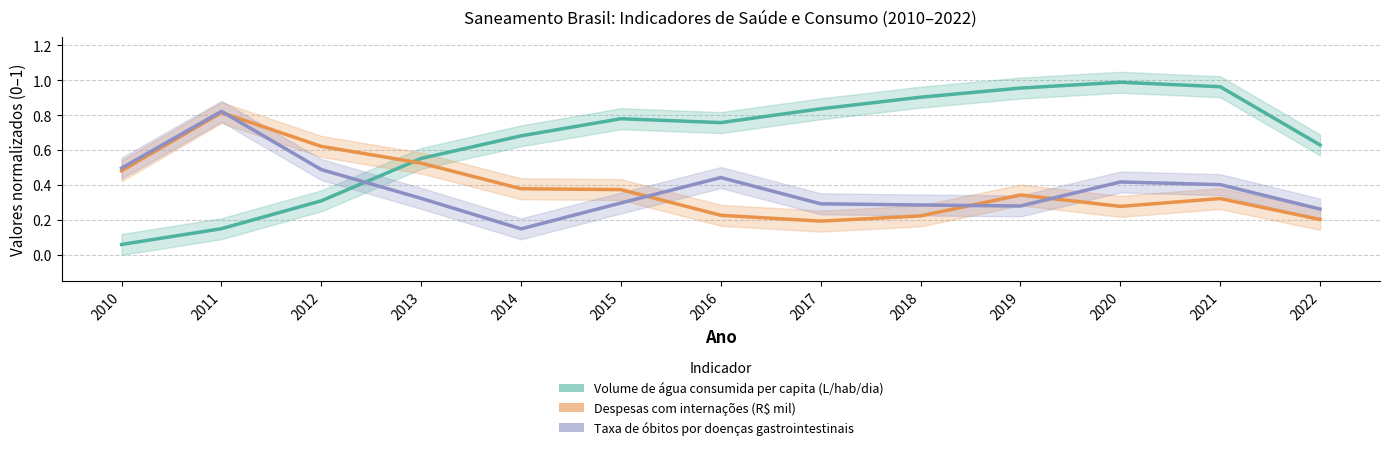

Reading left to right, transcribe all the data shown in this chart.

Volume de água consumida per capita (L/hab/dia): 2010=0.1	2011=0.2	2012=0.3	2013=0.6	2014=0.7	2015=0.8	2016=0.8	2017=0.8	2018=0.9	2019=1.0	2020=1.0	2021=1.0	2022=0.6
Despesas com internações (R$ mil): 2010=0.5	2011=0.8	2012=0.6	2013=0.5	2014=0.4	2015=0.4	2016=0.2	2017=0.2	2018=0.2	2019=0.3	2020=0.3	2021=0.3	2022=0.2
Taxa de óbitos por doenças gastrointestinais: 2010=0.5	2011=0.8	2012=0.5	2013=0.3	2014=0.2	2015=0.3	2016=0.4	2017=0.3	2018=0.3	2019=0.3	2020=0.4	2021=0.4	2022=0.3